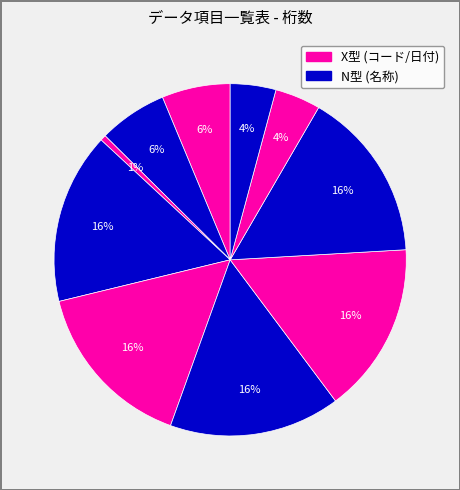

How many segments does this pie chart have?

10